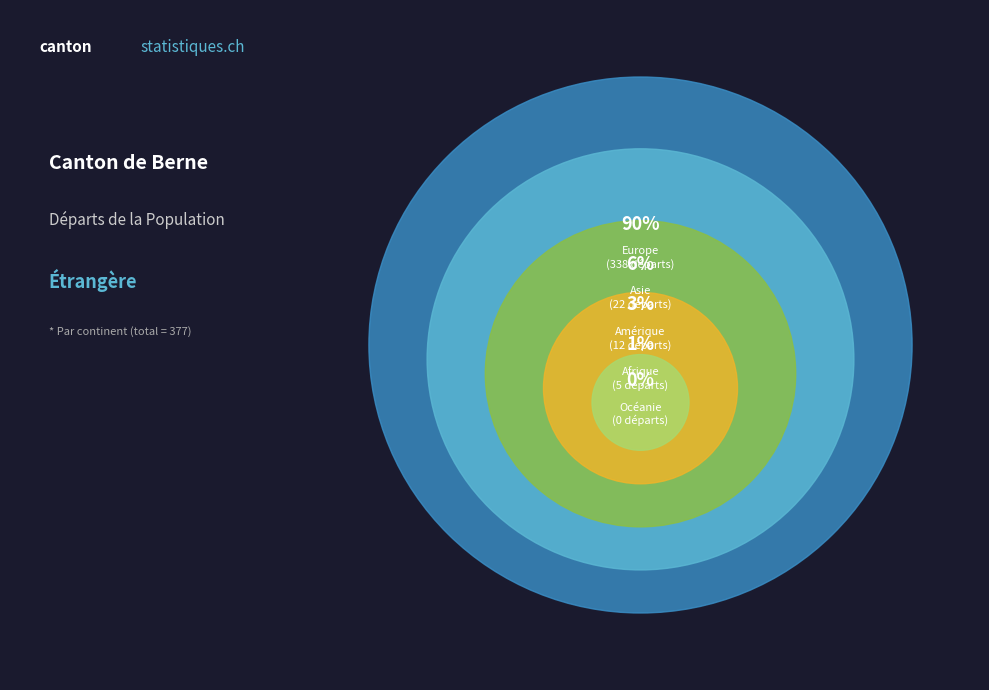

What percentage is the Amérique slice, to the nearest percent?

3%